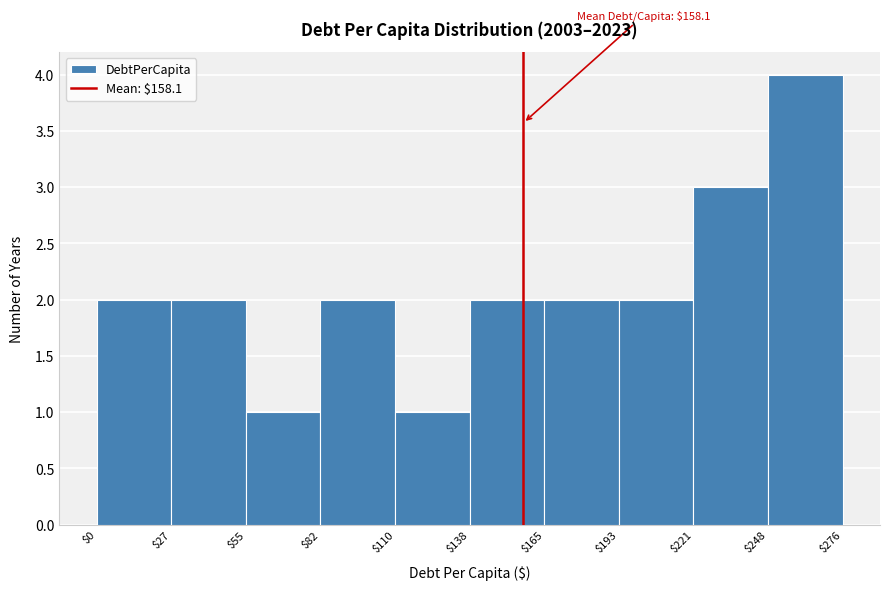

Over which range of the x-axis is the bar tallest?

$248 to $276